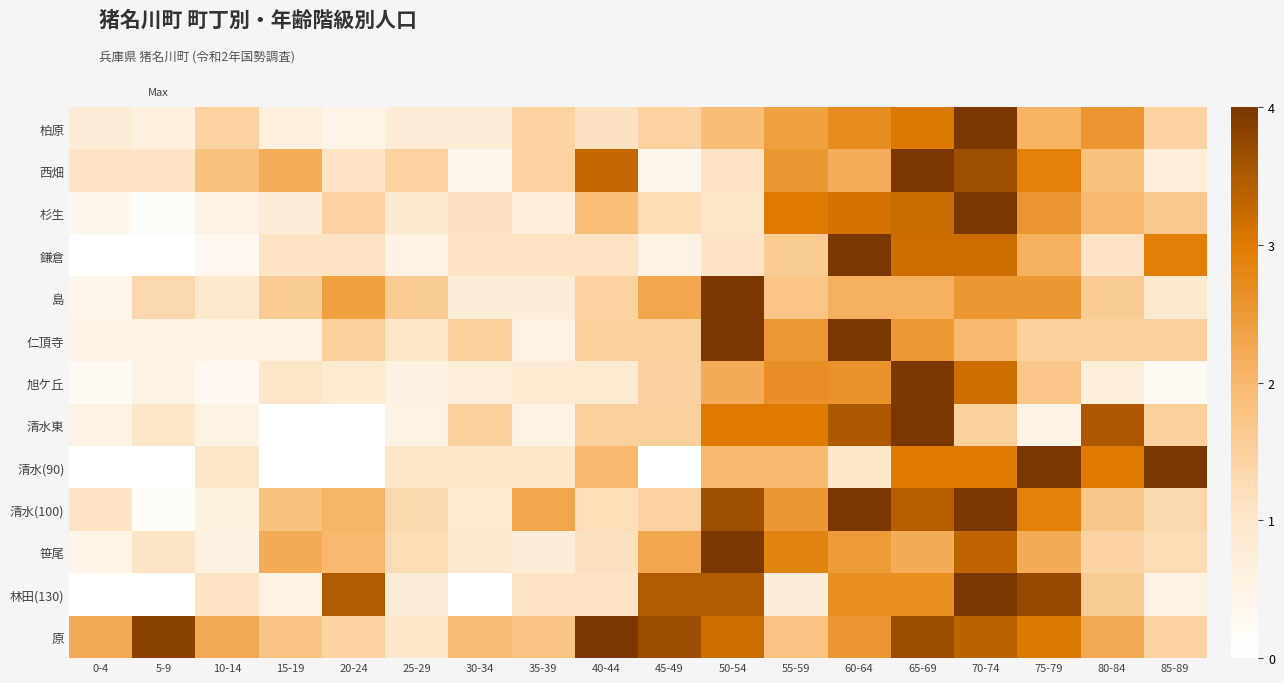

Which category has the lowest value across all series?

0-4